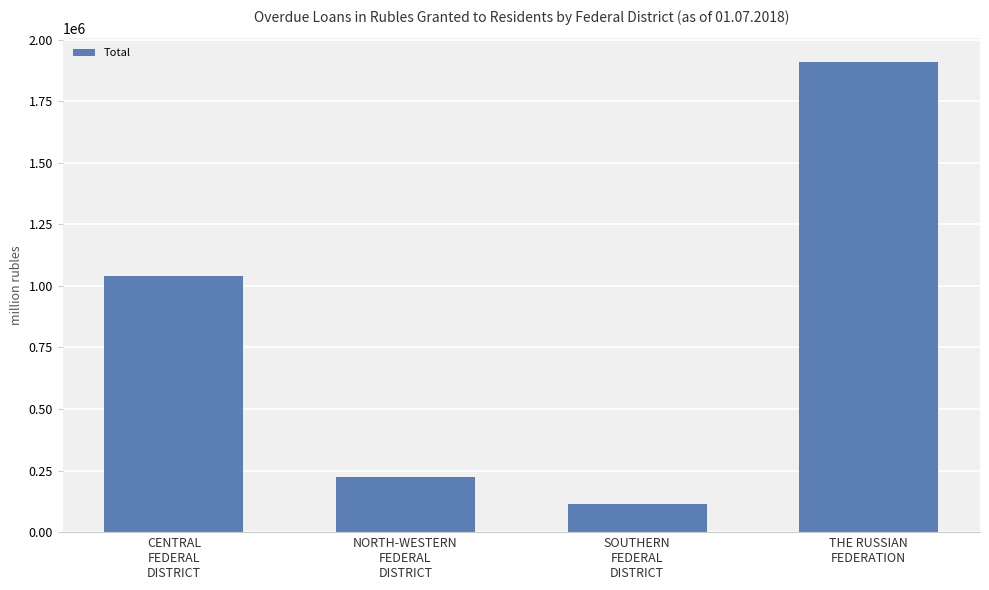

How many bars are there in total?

4